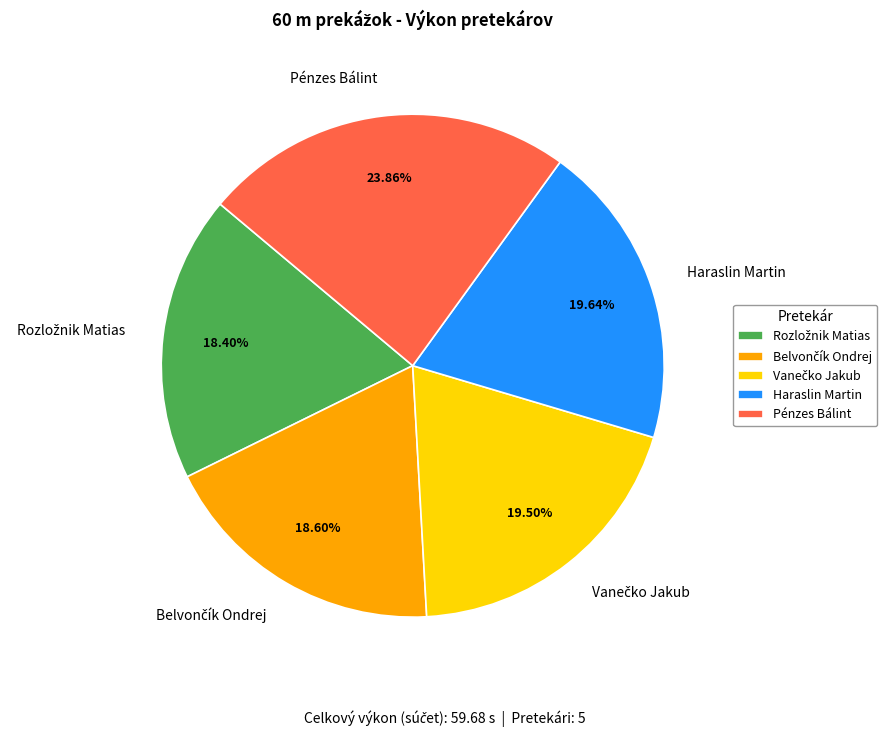

Combined, what portion of the pie is Haraslin Martin and Pénzes Bálint?

43.5%